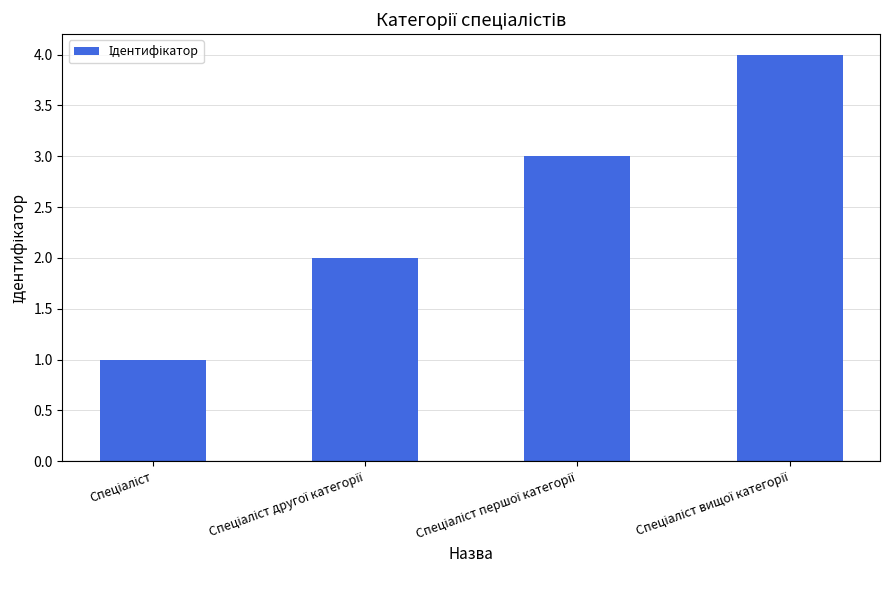

What is the difference between the maximum and minimum values?

3